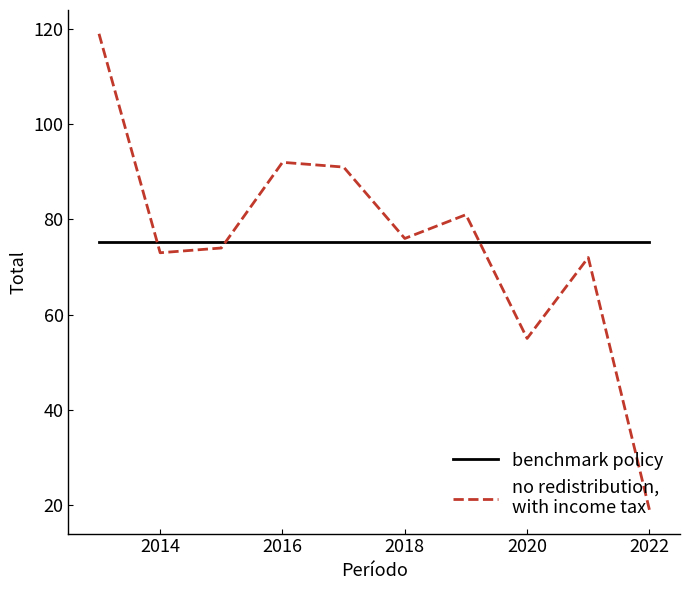

How many categories are shown in the chart?

10